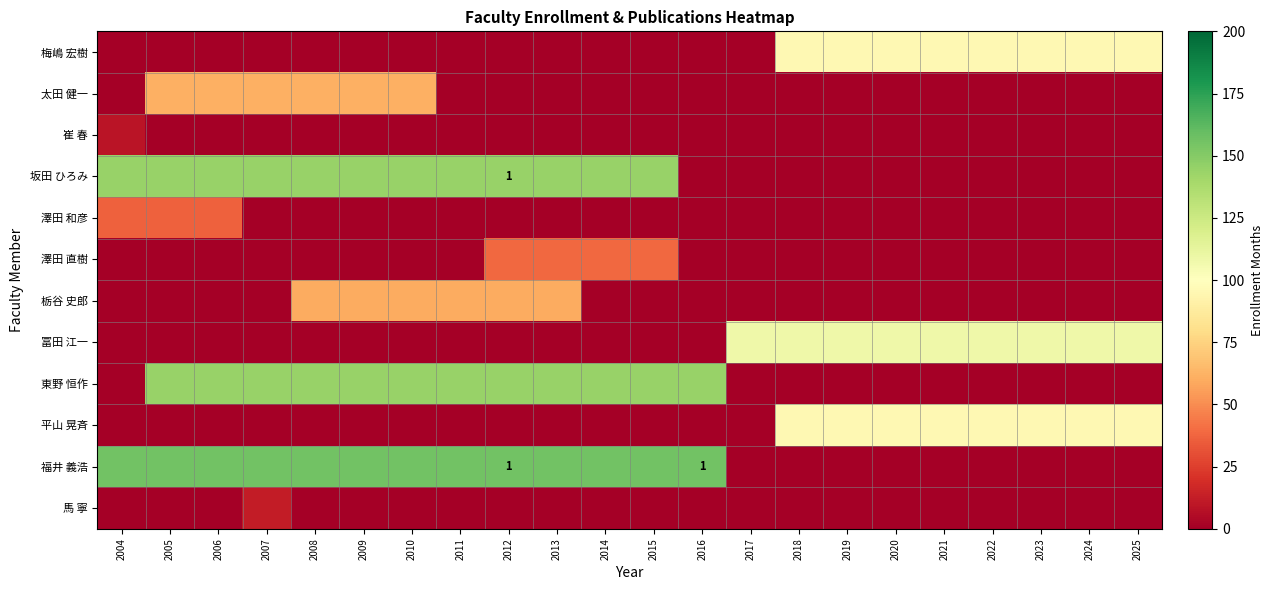

What is the spread (max minus min) of values at 2019?

108